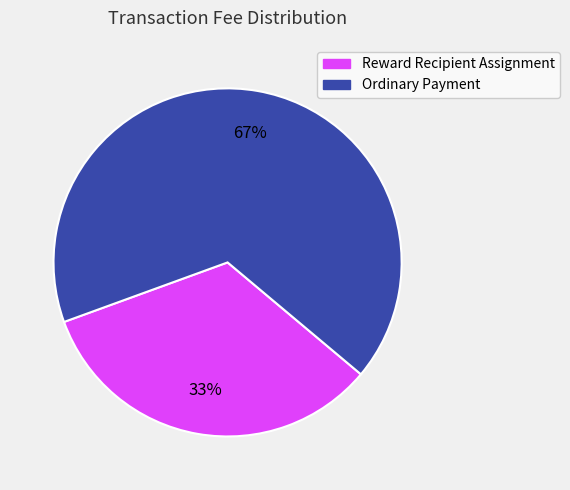

True or false: Reward Recipient Assignment accounts for 25% of the total.

False